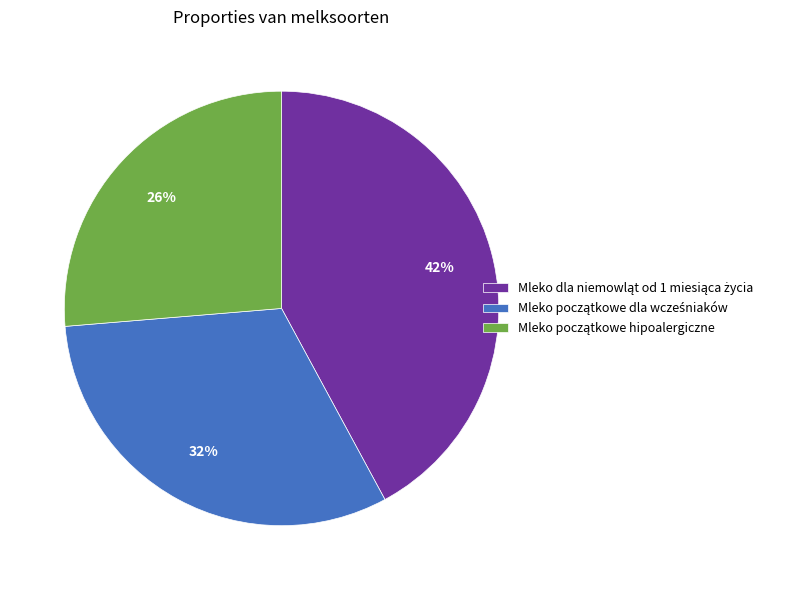

Does any single category account for the majority?

No